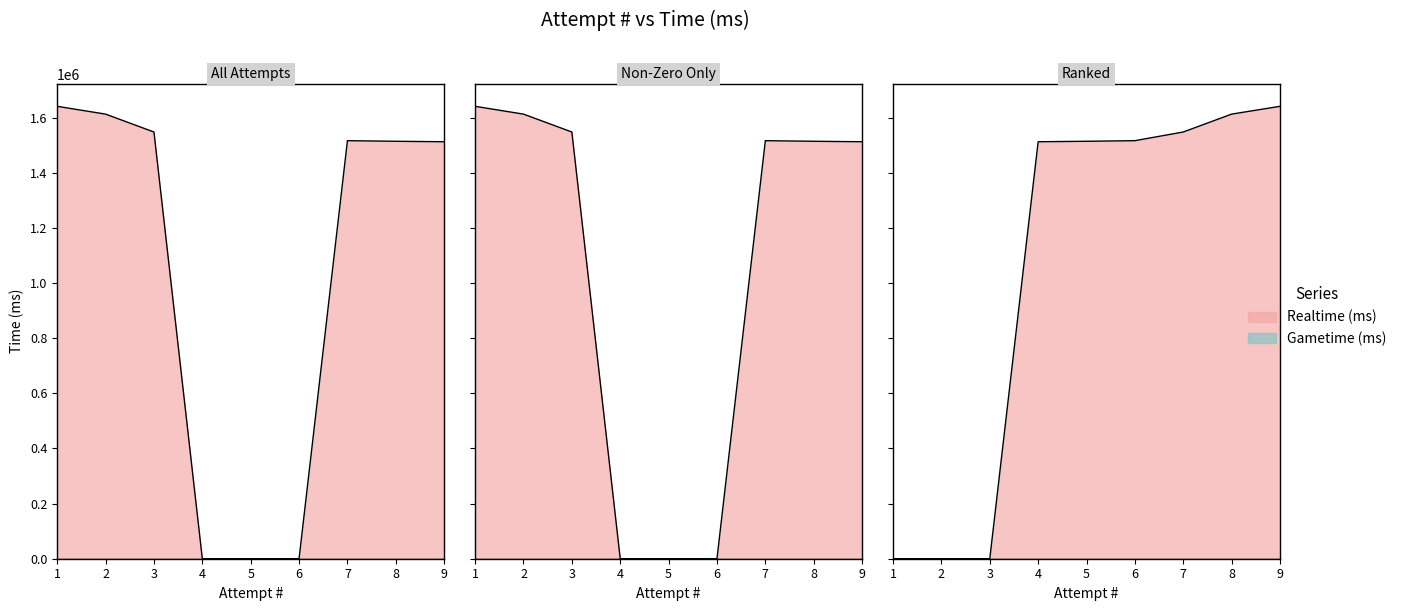

Which label corresponds to the smallest value in the chart?

4